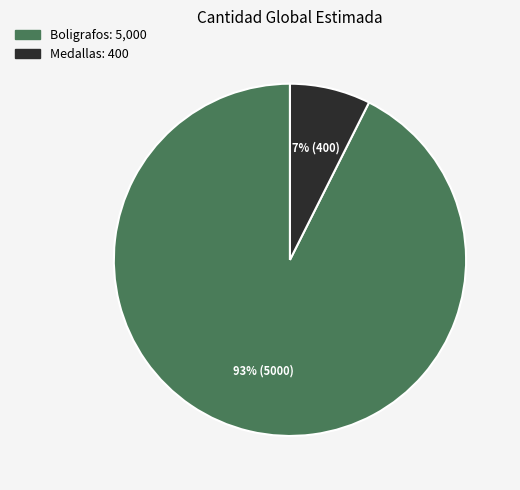

Between Medallas and Boligrafos, which is larger?

Boligrafos